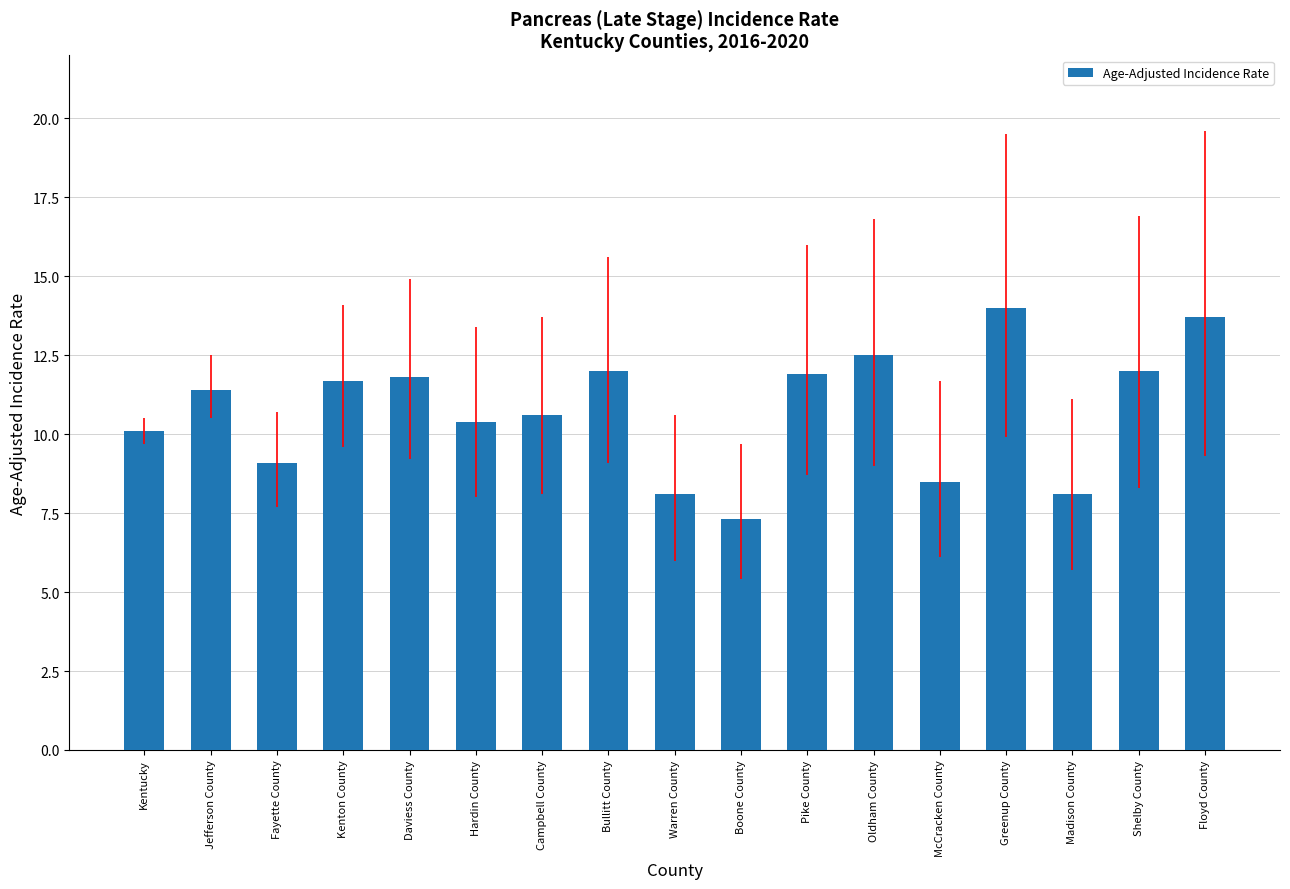

The value at Kentucky is 17.6. True or false?

False